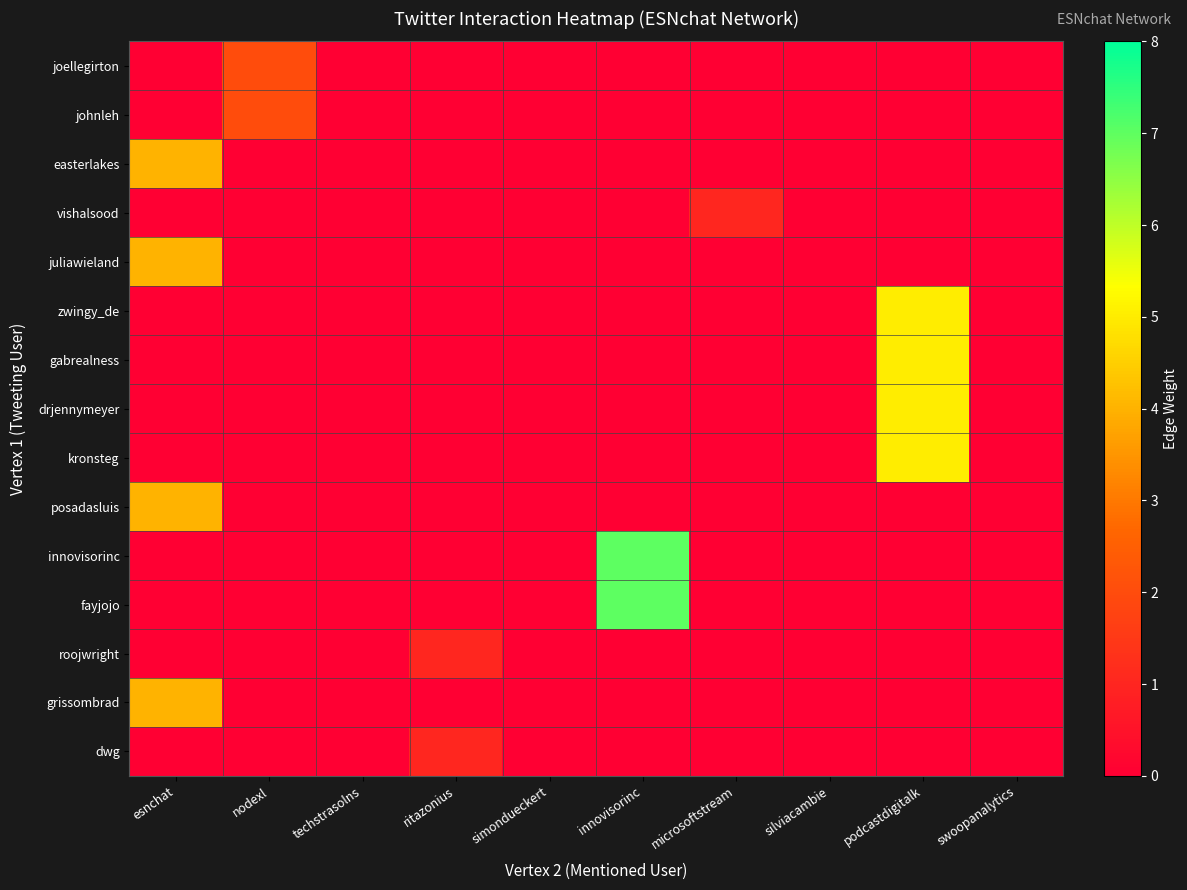

What is the maximum value shown in the chart?

7